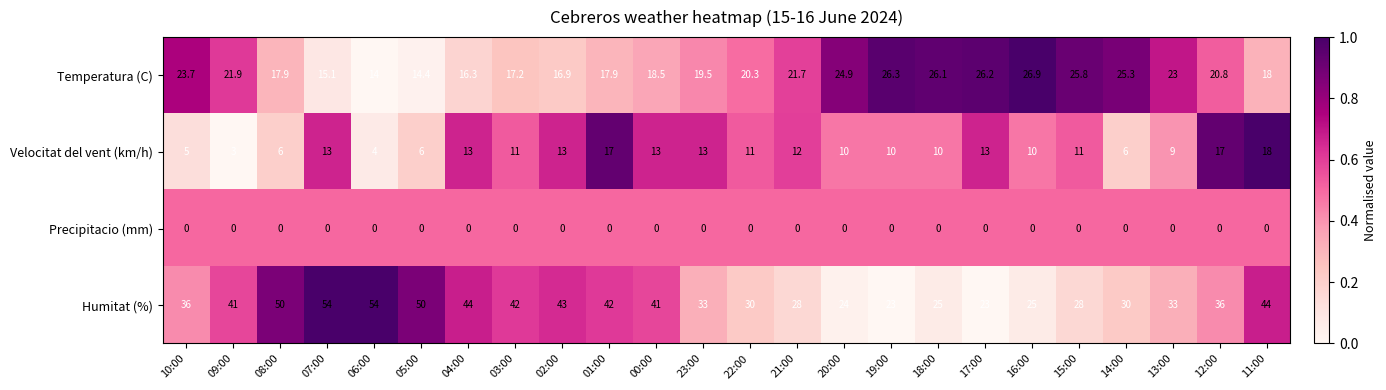

What is the lowest value of the Humitat (%) series?

23.0